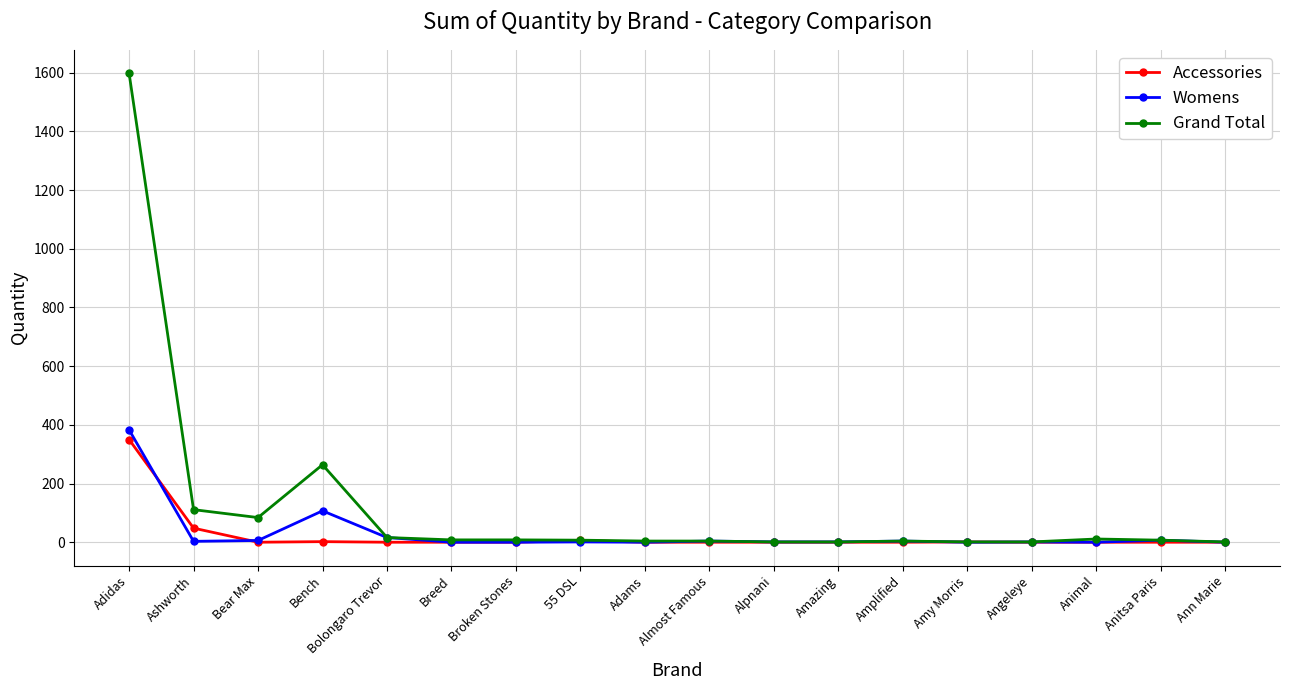

What is the greatest value displayed?

1598